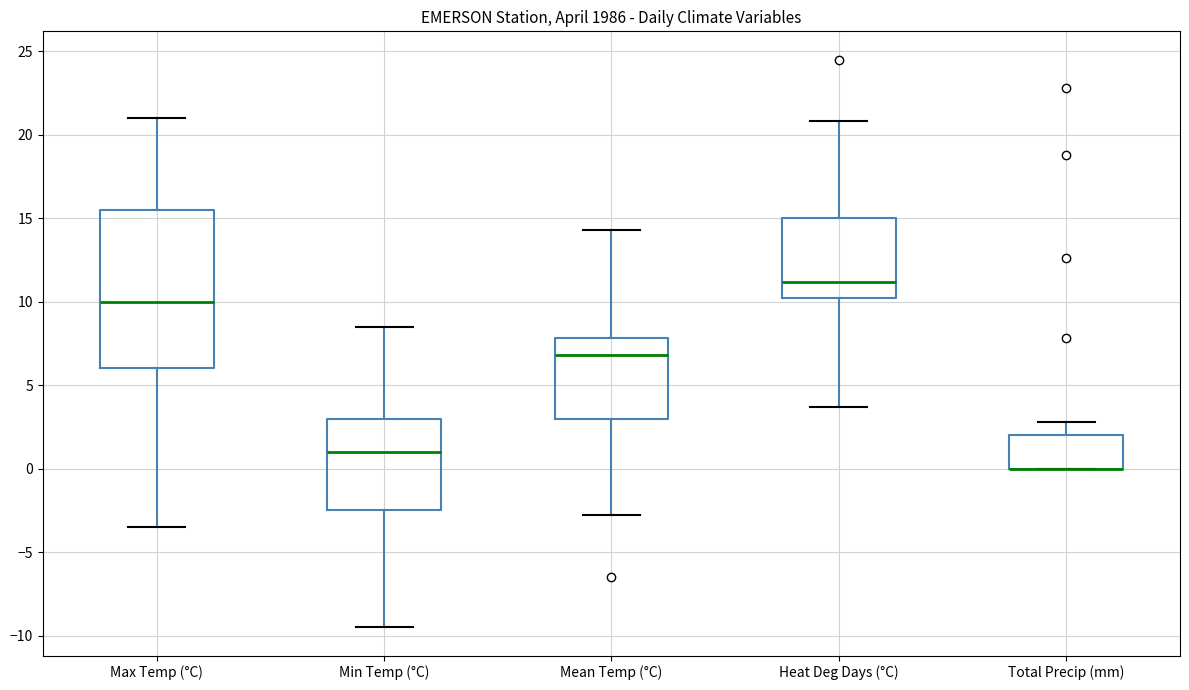

Reading left to right, transcribe this box plot: for each box, give where its median line is, the range the box spans, and where its two whiskers end, as read against the y-axis. The values are not printed on the chart, so give them approximately, as read against the axis.

Max Temp (°C): median 10.0, box 6.0 to 15.5, whiskers -3.5 to 21.0
Min Temp (°C): median 1.0, box -2.5 to 3.0, whiskers -9.5 to 8.5
Mean Temp (°C): median 7.0, box 3.0 to 8.0, whiskers -3.0 to 14.5
Heat Deg Days (°C): median 11.0, box 10.0 to 15.0, whiskers 3.5 to 21.0
Total Precip (mm): median 0.0 (drawn on the box's lower edge), box 0.0 to 2.0, whiskers 0.0 to 3.0